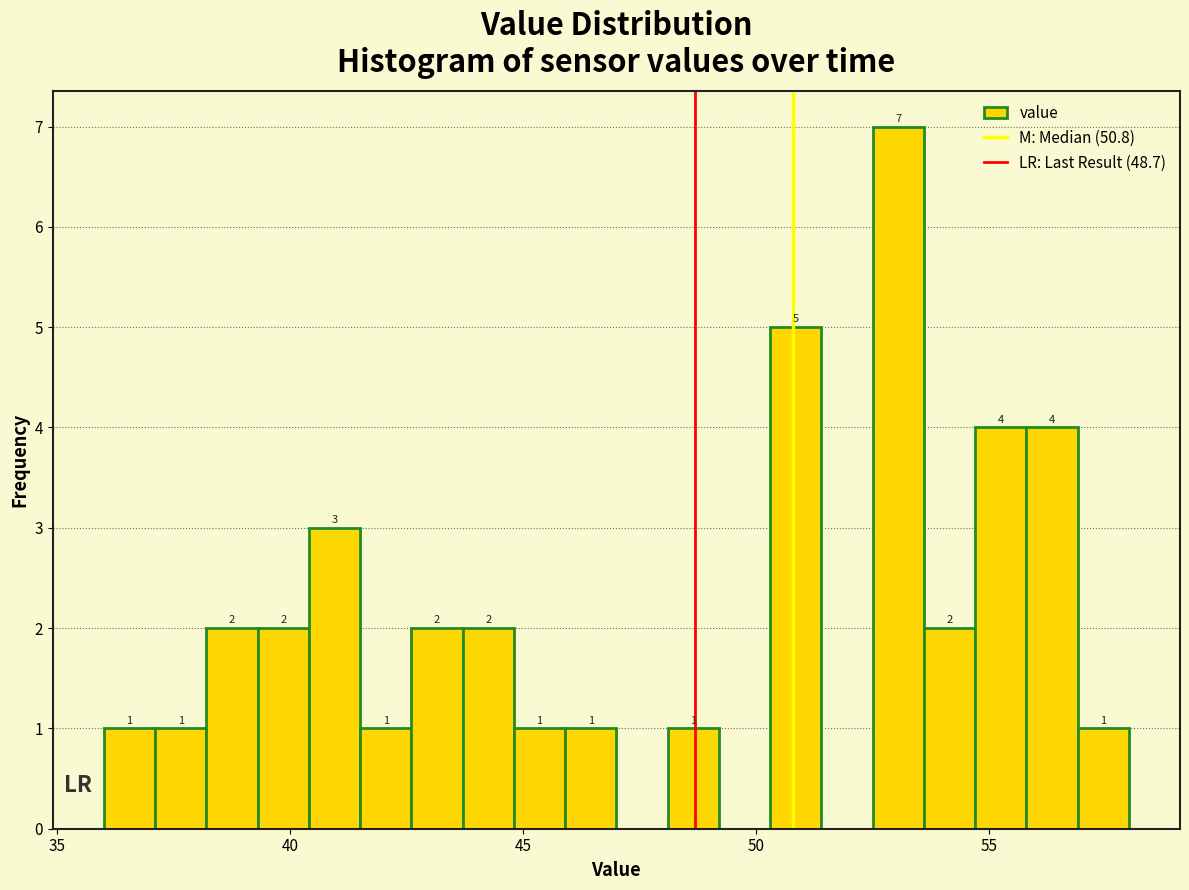

Around what value on the x-axis is the tallest bar? Give the approximate position of its centre, as read against the axis.

53.0